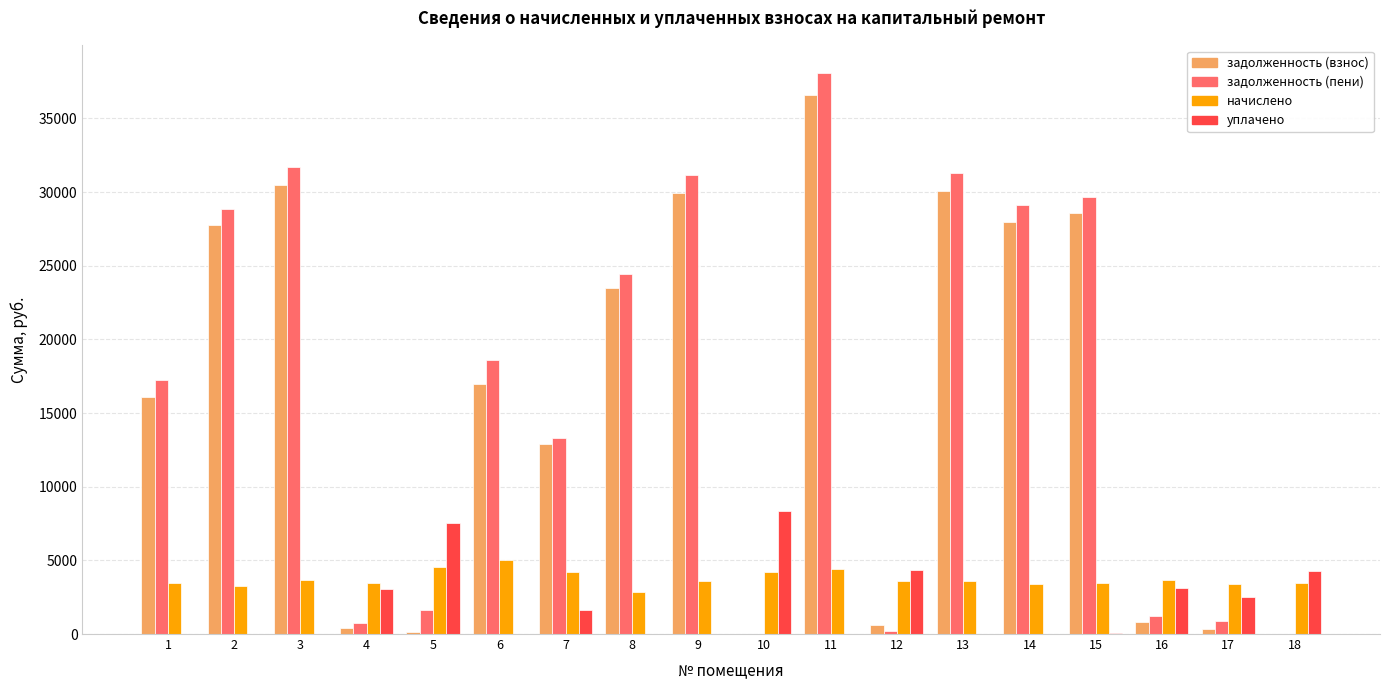

Between 1 and 5, which series saw the biggest shift?

задолженность (взнос)